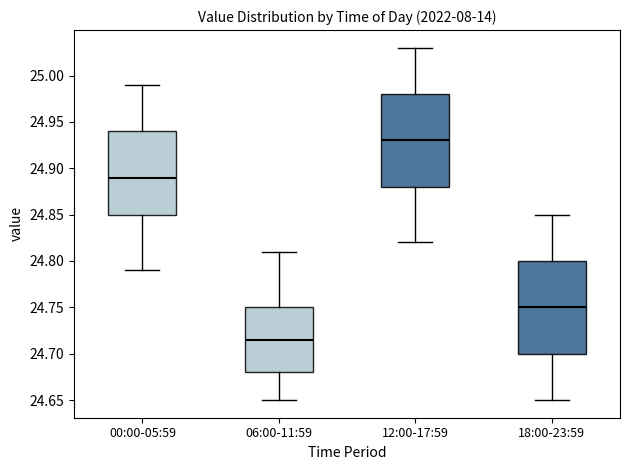

Reading left to right, transcribe this box plot: for each box, give where its median line is, the range the box spans, and where its two whiskers end, as read against the y-axis. The values are not printed on the chart, so give them approximately, as read against the axis.

00:00-05:59: median 24.890, box 24.850 to 24.940, whiskers 24.790 to 24.990
06:00-11:59: median 24.715, box 24.680 to 24.750, whiskers 24.650 to 24.810
12:00-17:59: median 24.930, box 24.880 to 24.980, whiskers 24.820 to 25.030
18:00-23:59: median 24.750, box 24.700 to 24.800, whiskers 24.650 to 24.850